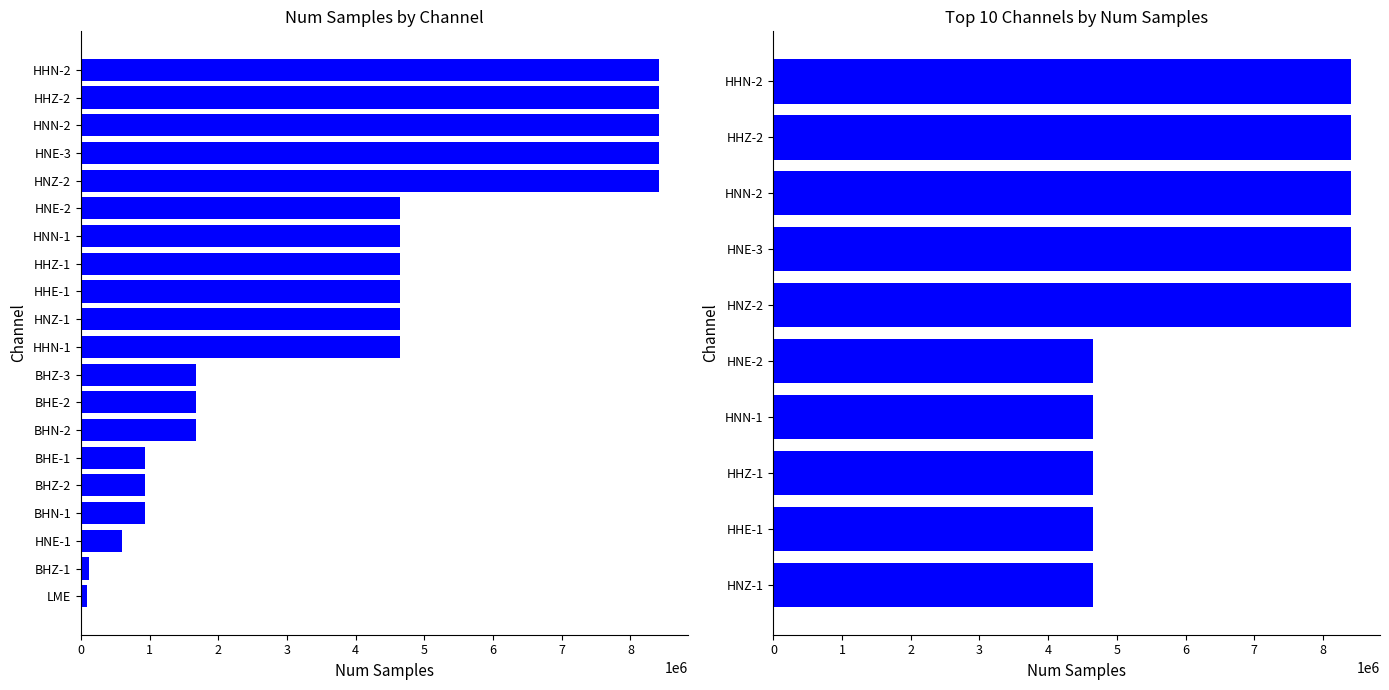

Reading right to left, list all the values displayed in this chart.

8409712	8409457	8409454	8409409	8409292	4651068	4651068	4651034	4650670	4650656